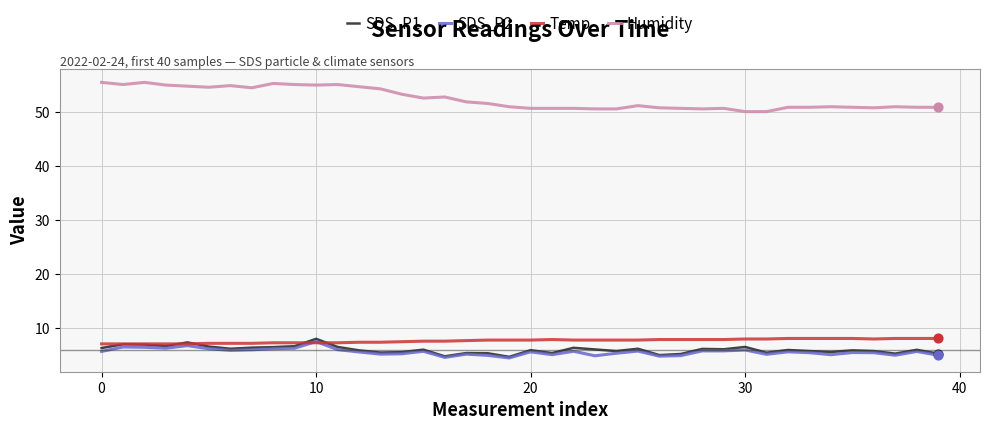

Which series has the widest spread of values?

Humidity